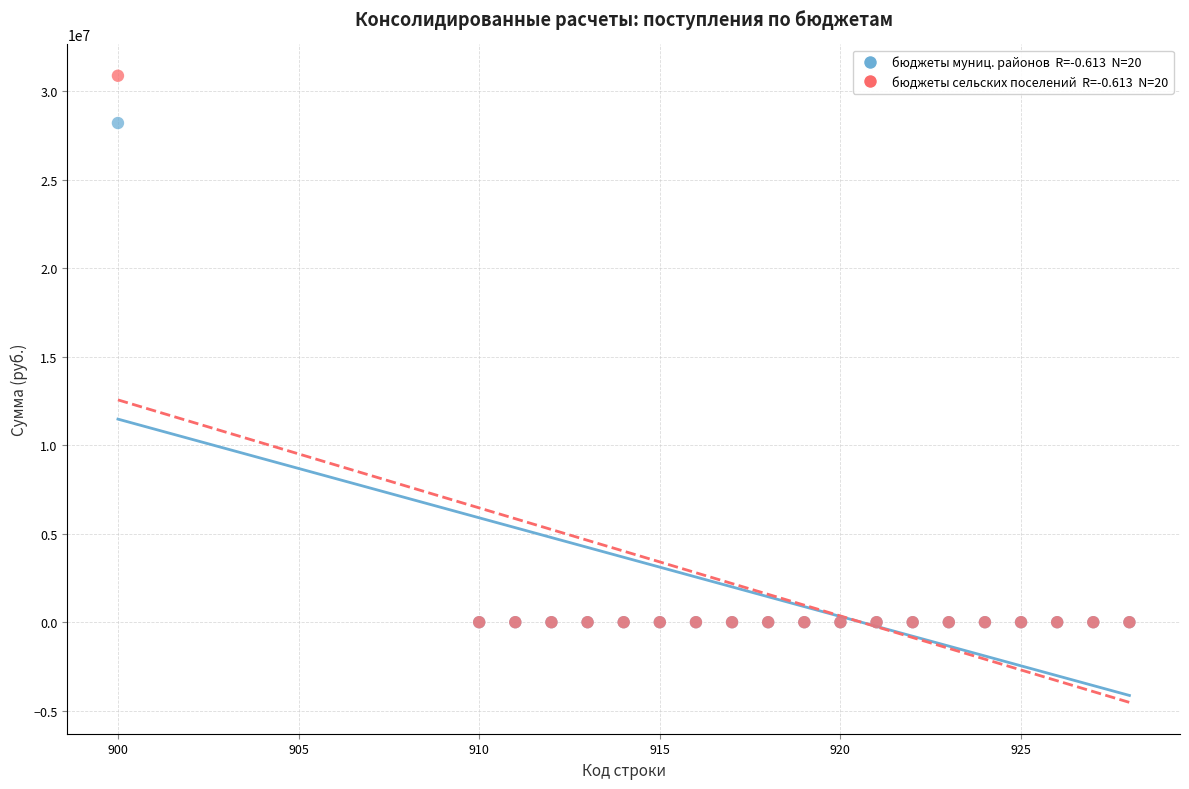

Across all series, what Y value is closest to 15434216?

28197173.5